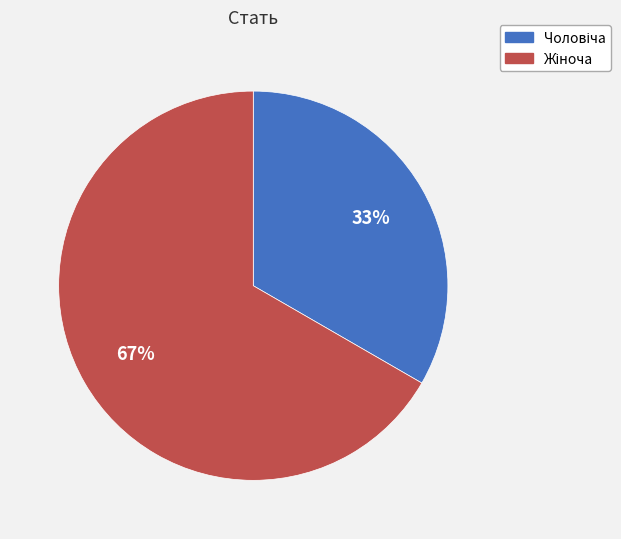

Is there any slice that represents more than half of the pie?

Yes